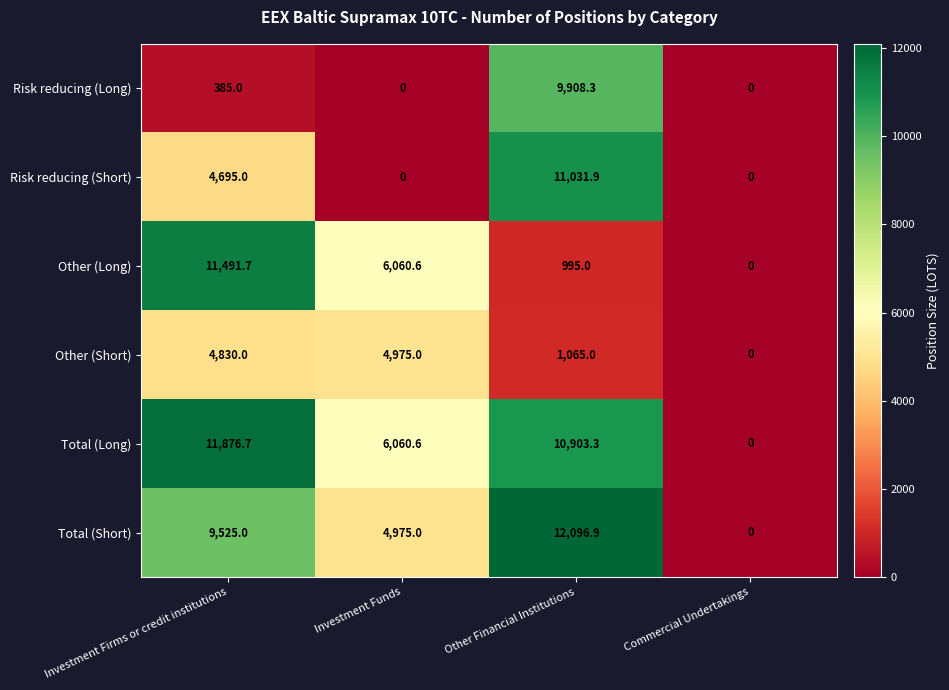

Reading right to left, what are all the values shown in this chart?

Risk reducing (Long): 0.0	9908.3	0.0	385.0
Risk reducing (Short): 0.0	11031.9	0.0	4695.0
Other (Long): 0.0	995.0	6060.6	11491.7
Other (Short): 0.0	1065.0	4975.0	4830.0
Total (Long): 0.0	10903.3	6060.6	11876.7
Total (Short): 0.0	12096.9	4975.0	9525.0